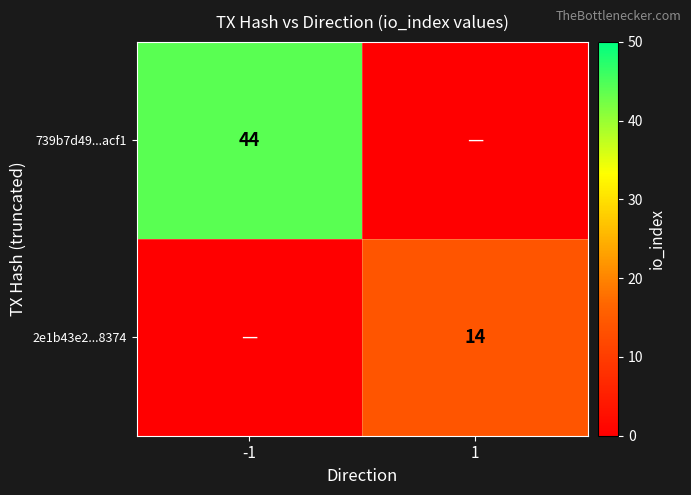

Is the value of 2e1b43e2...8374 at 1 greater than the value of 739b7d49...acf1 at -1?

No